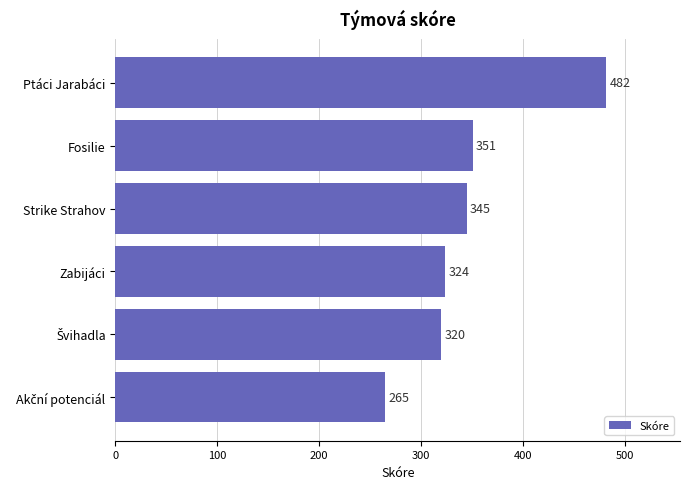

Where is the data nearest to the value 373?

Fosilie